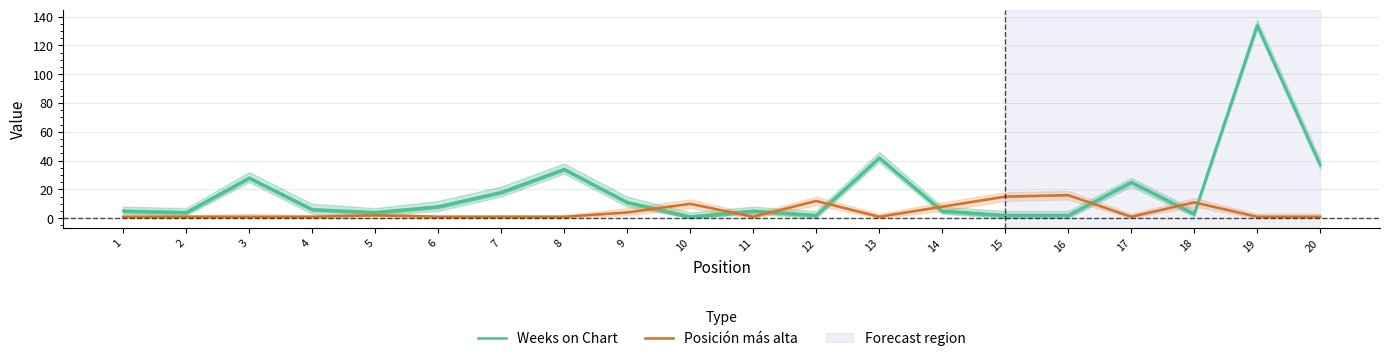

How many lines are shown in the chart?

2